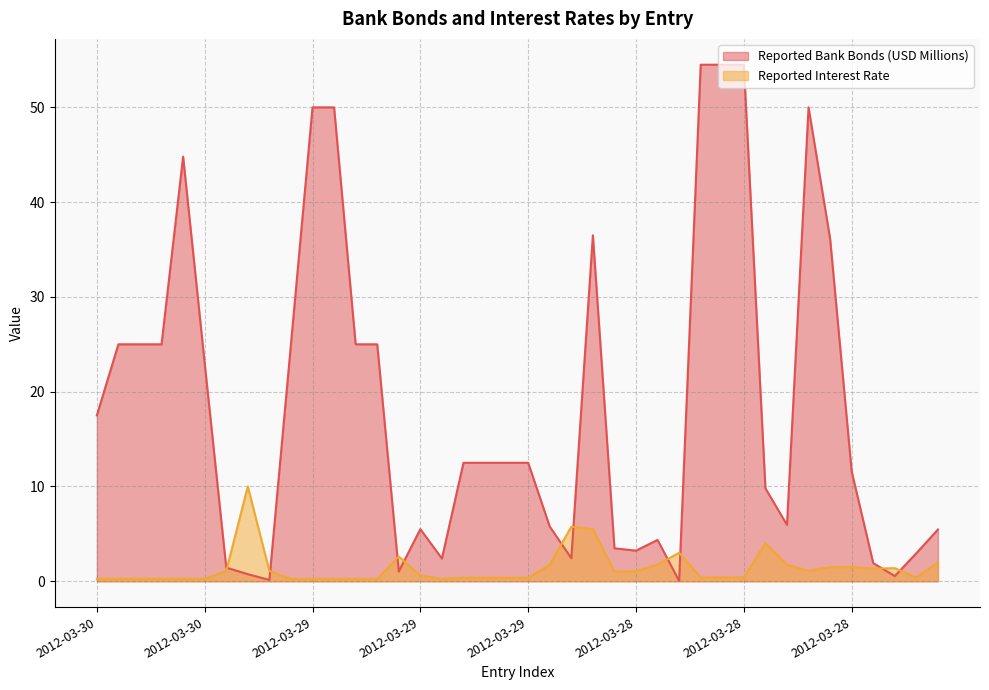

List the series in order of their overall mean, lowest first.

Reported Interest Rate, Reported Bank Bonds (USD Millions)